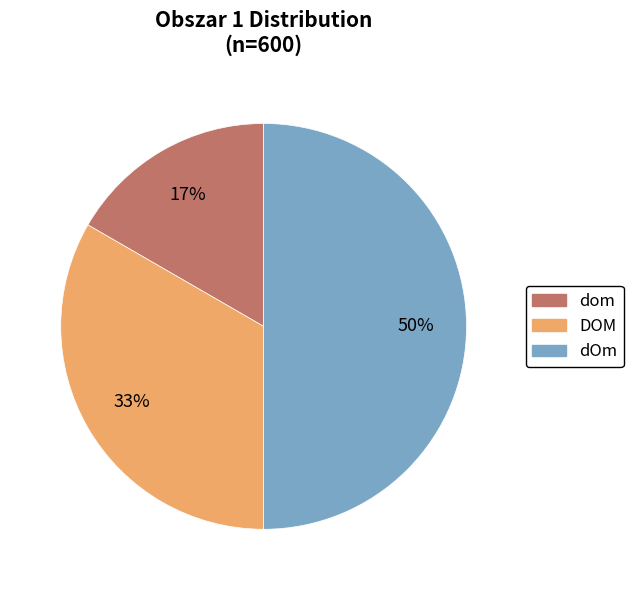

How many slices are in this pie chart?

3